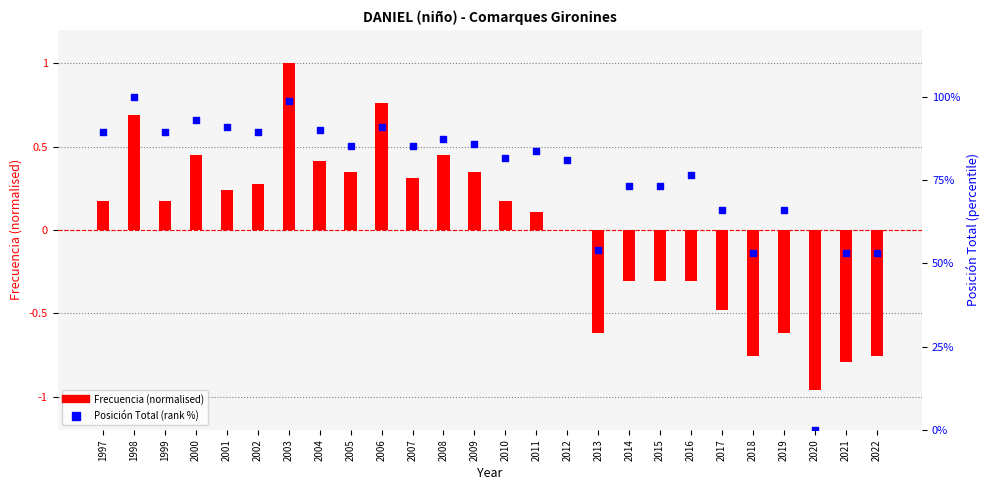

Is the value of Posición Total (rank %) at 2005 greater than the value of Frecuencia (normalised) at 2021?

Yes